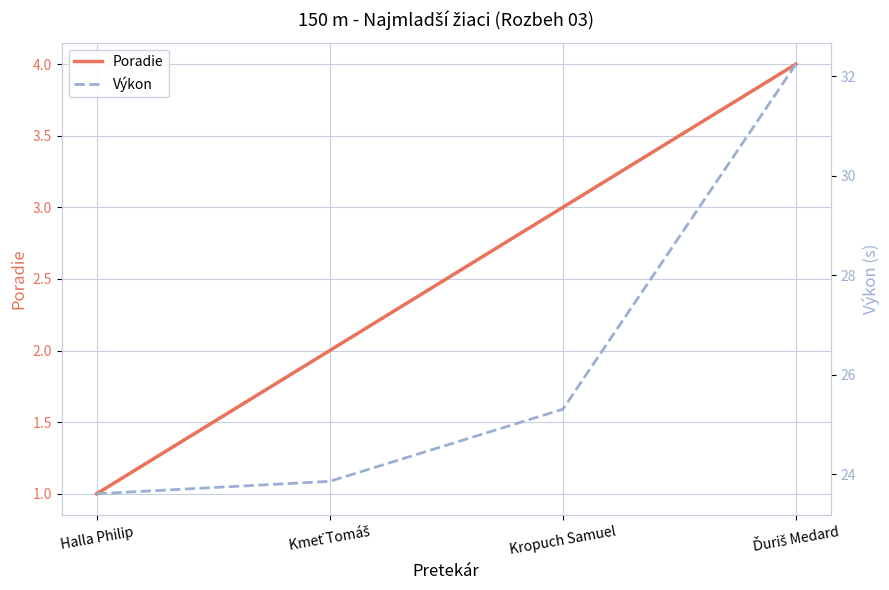

What is the difference between the maximum and second lowest values in the Výkon series?

8.4